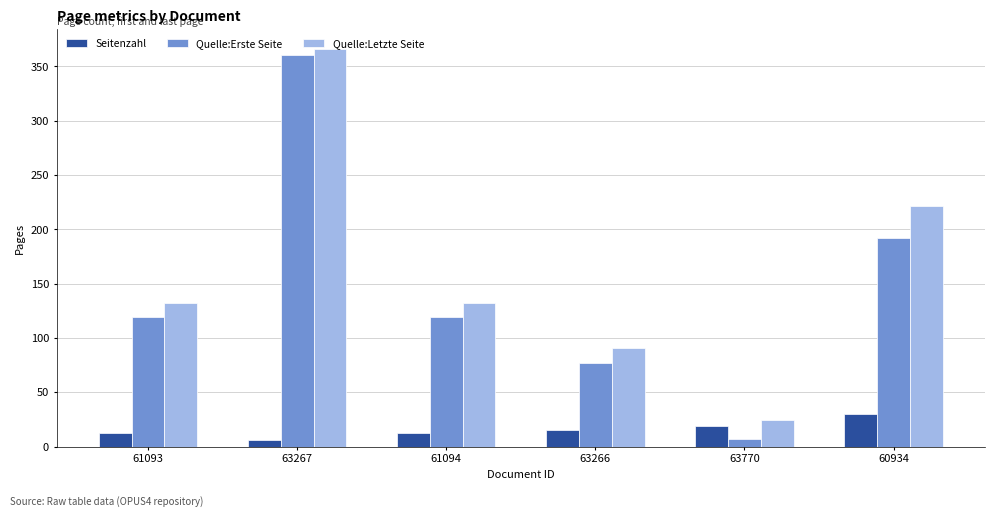

How many groups of bars are there?

6